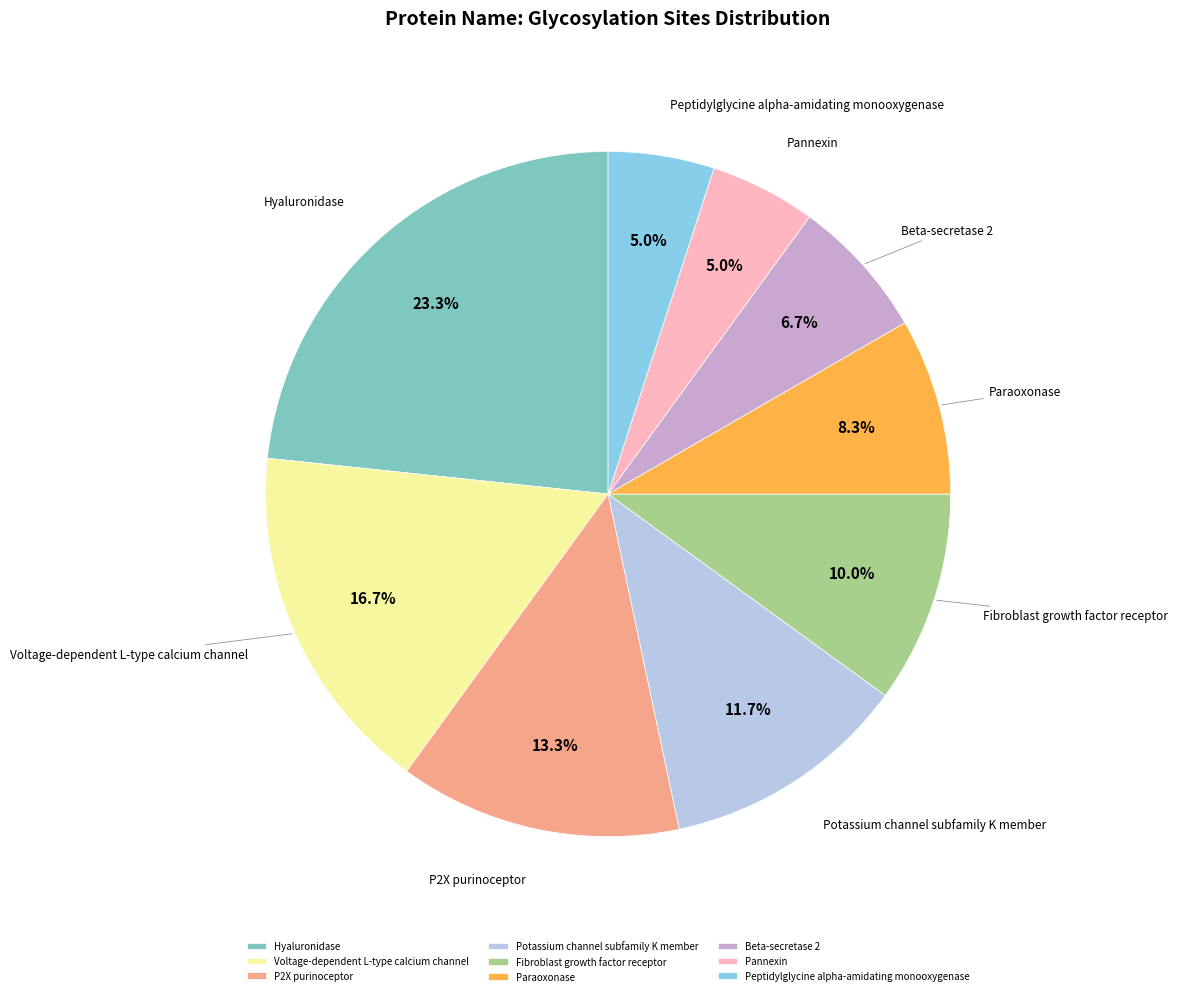

Which category has the biggest portion of the pie?

Hyaluronidase